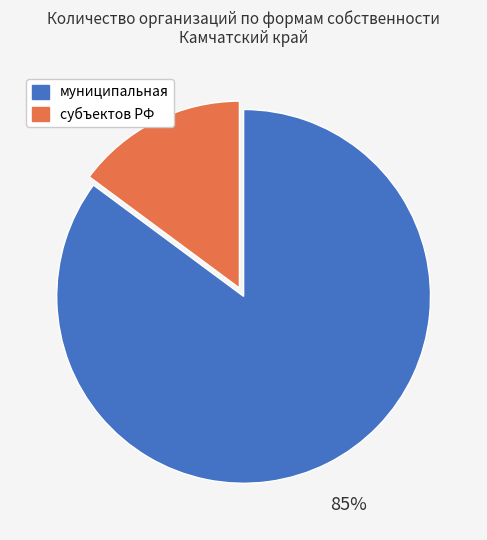

To the nearest percent, what is the average slice percentage?

50%